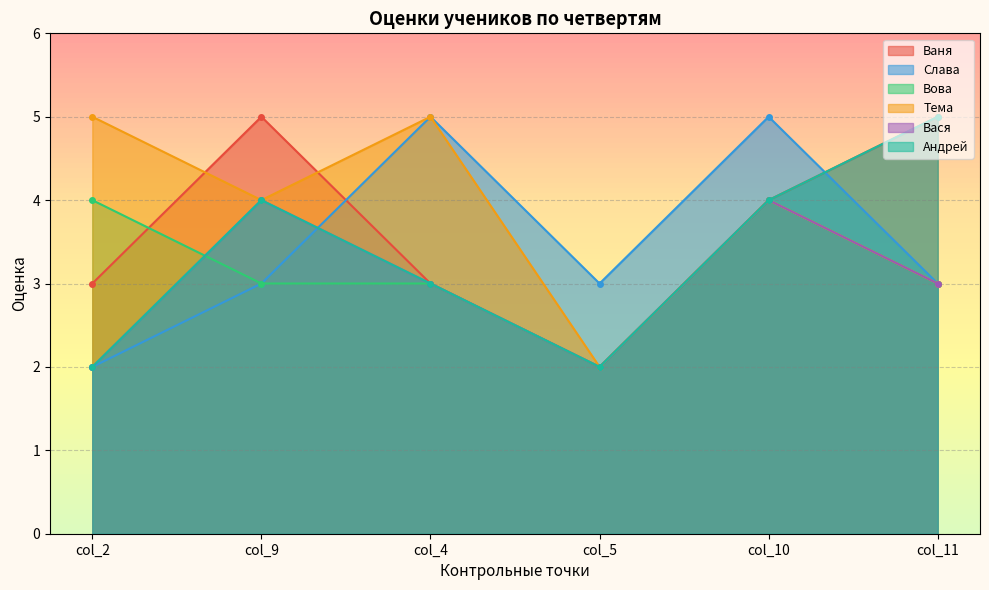

What is the average value of the Ваня series?

4